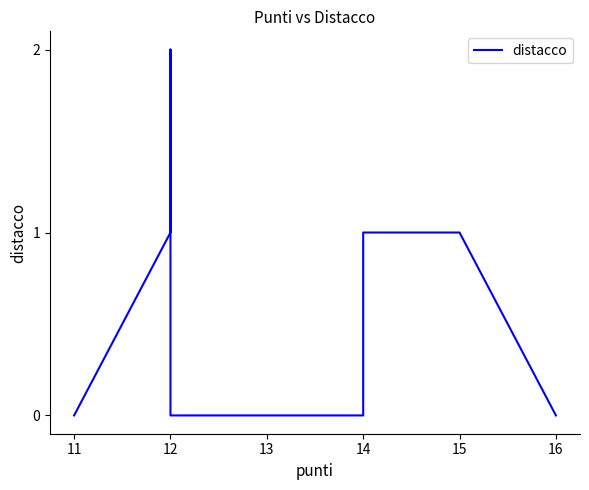

What is the maximum value shown in the chart?

2